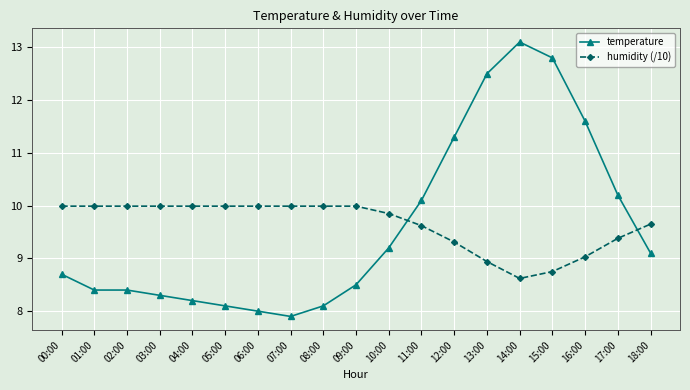

What is the sum of the temperature values at 16:00 and 09:00?

20.1